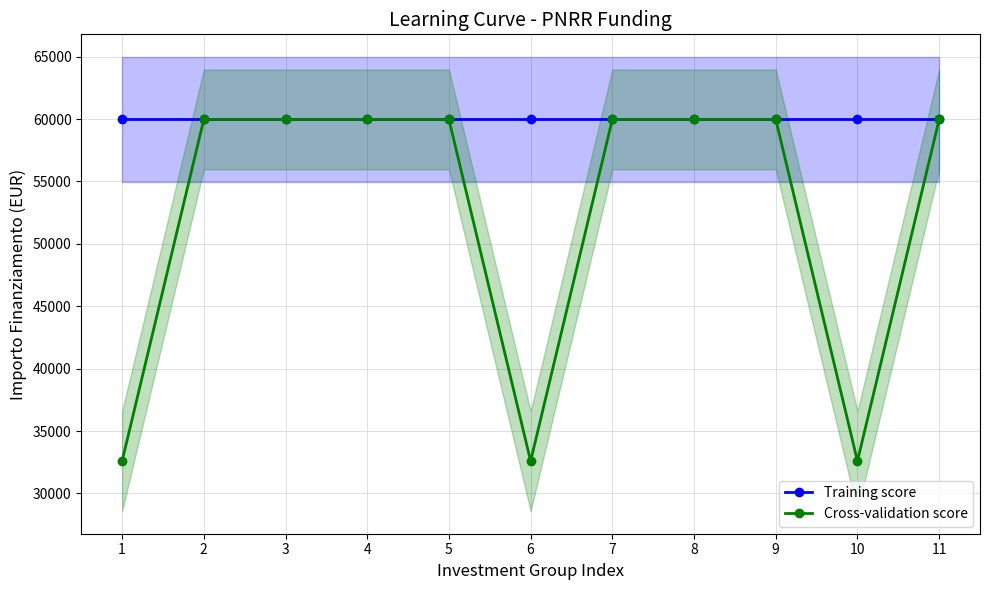

At which category is the sum across all series the highest?

2